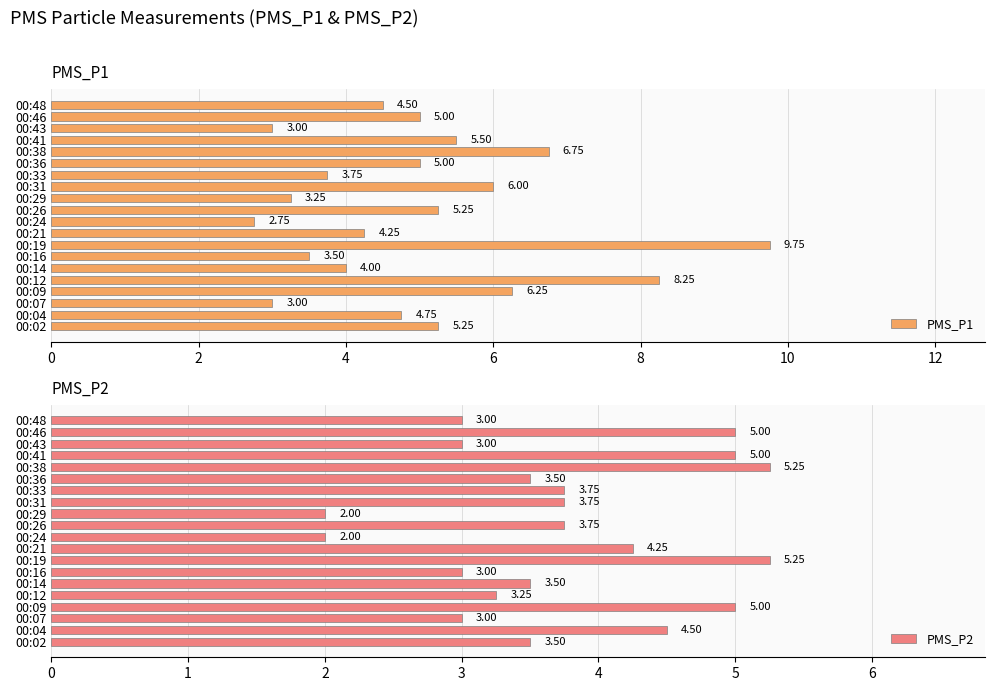

How many data points in PMS_P1 are above 5?

8